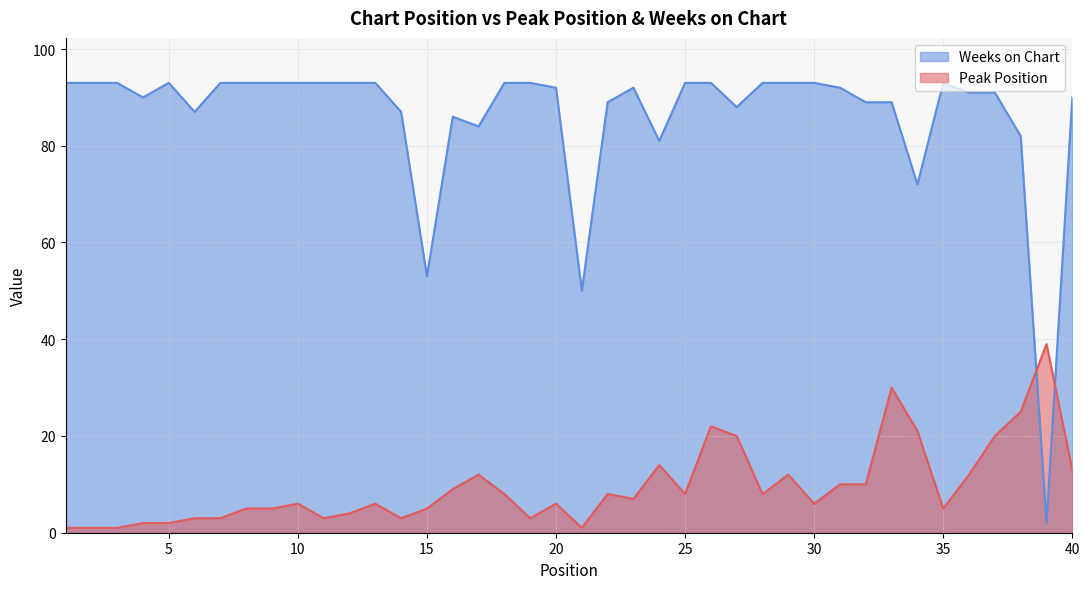

True or false: Weeks on Chart has a value of 157 at 23.

False